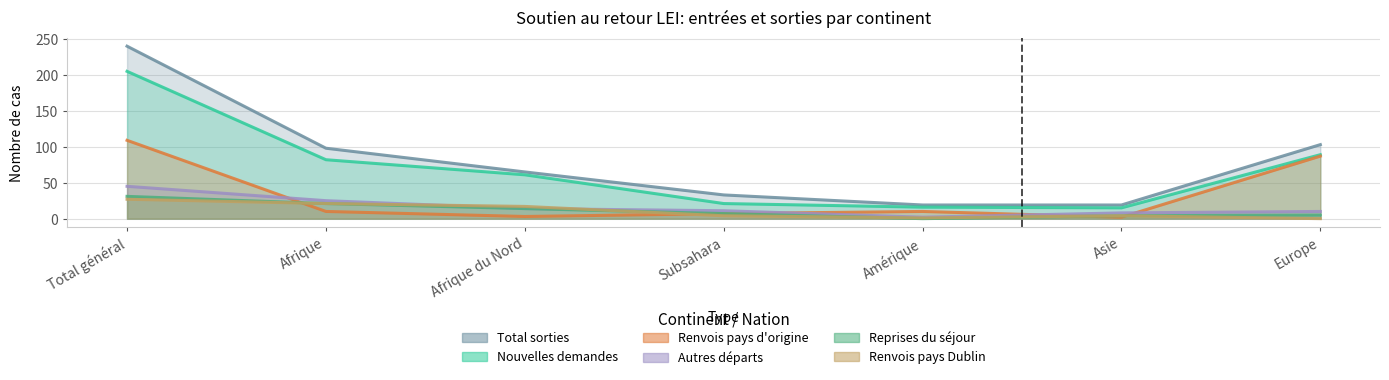

Read the Renvois pays d'origine value at Europe.

87